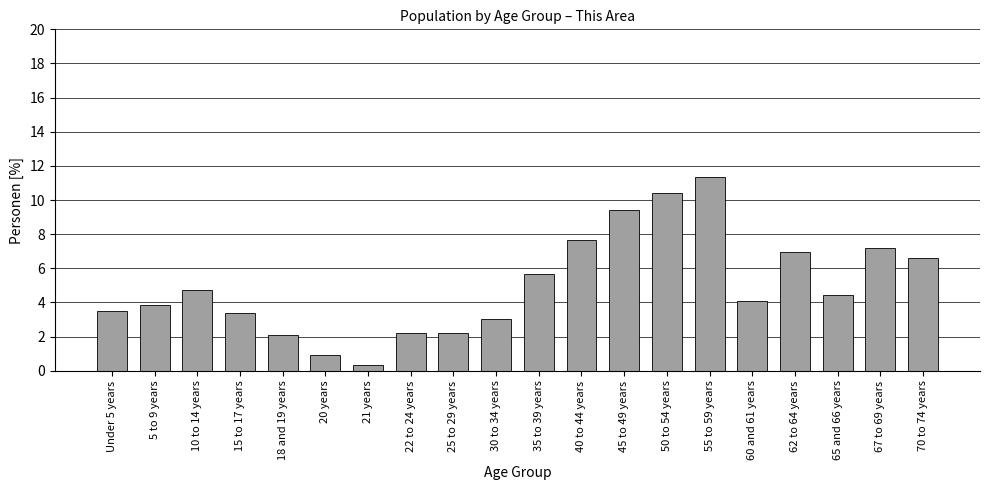

Reading left to right, extract all data points from this chart.

Under 5 years=3.5	5 to 9 years=3.8	10 to 14 years=4.8	15 to 17 years=3.4	18 and 19 years=2.1	20 years=0.9	21 years=0.3	22 to 24 years=2.2	25 to 29 years=2.2	30 to 34 years=3.0	35 to 39 years=5.7	40 to 44 years=7.7	45 to 49 years=9.4	50 to 54 years=10.4	55 to 59 years=11.4	60 and 61 years=4.1	62 to 64 years=7.0	65 and 66 years=4.4	67 to 69 years=7.2	70 to 74 years=6.6